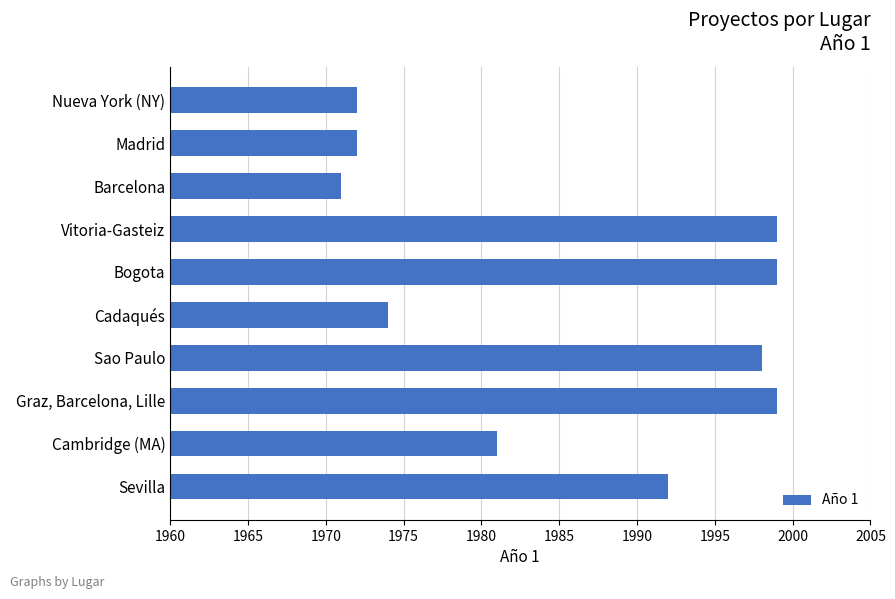

What is the sum of all values?

19857